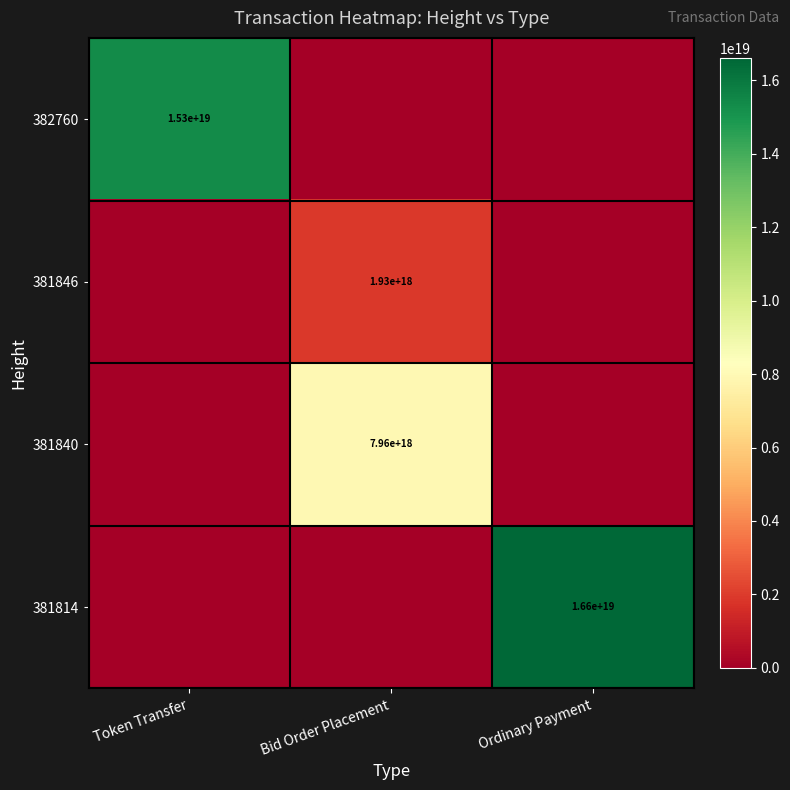

At how many categories does at least one series exceed 11454324594459836416?

2